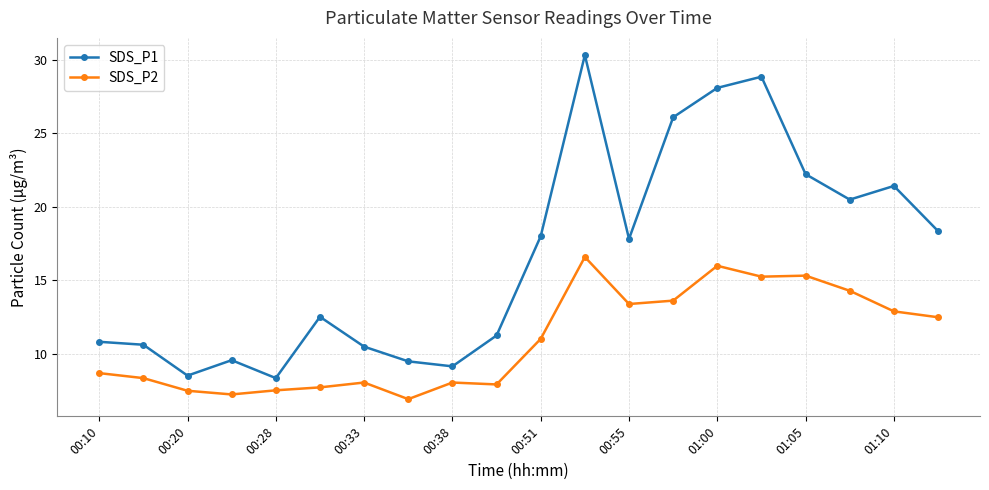

True or false: SDS_P1 has more than 0 interior local peaks.

True